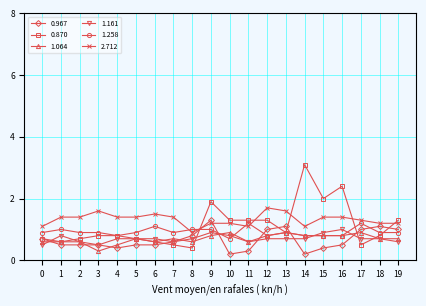

What is the difference between the highest and lowest values at 9?

1.1